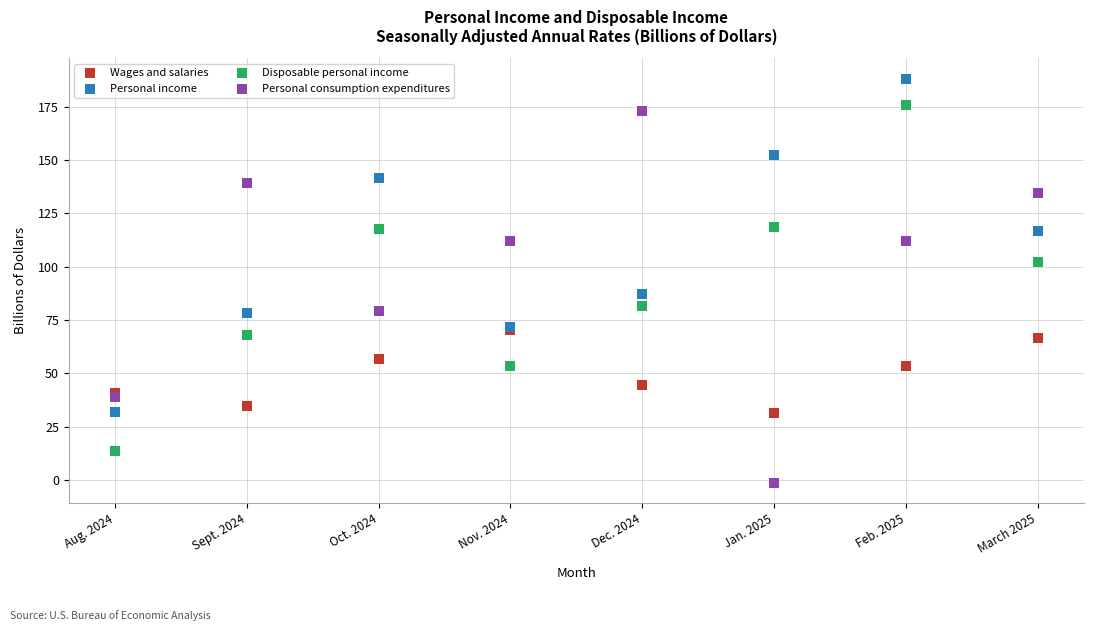

Which series contains the highest Y value?

Personal income